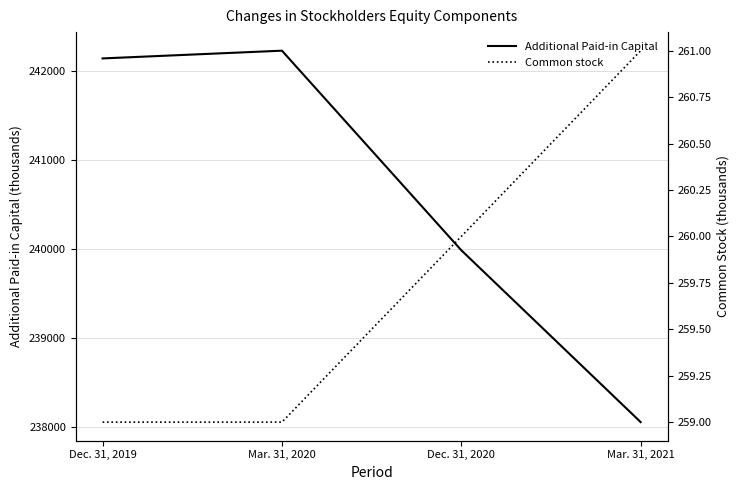

True or false: Additional Paid-in Capital and Common stock cross at least once.

False